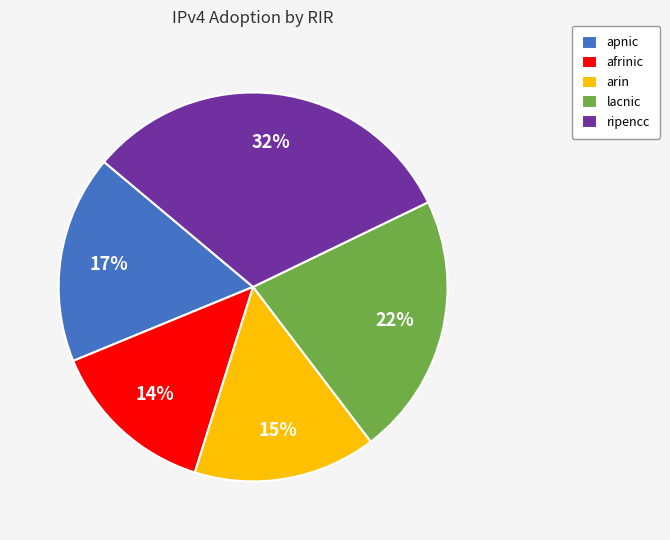

Is the sum of arin and ripencc greater than half?

No